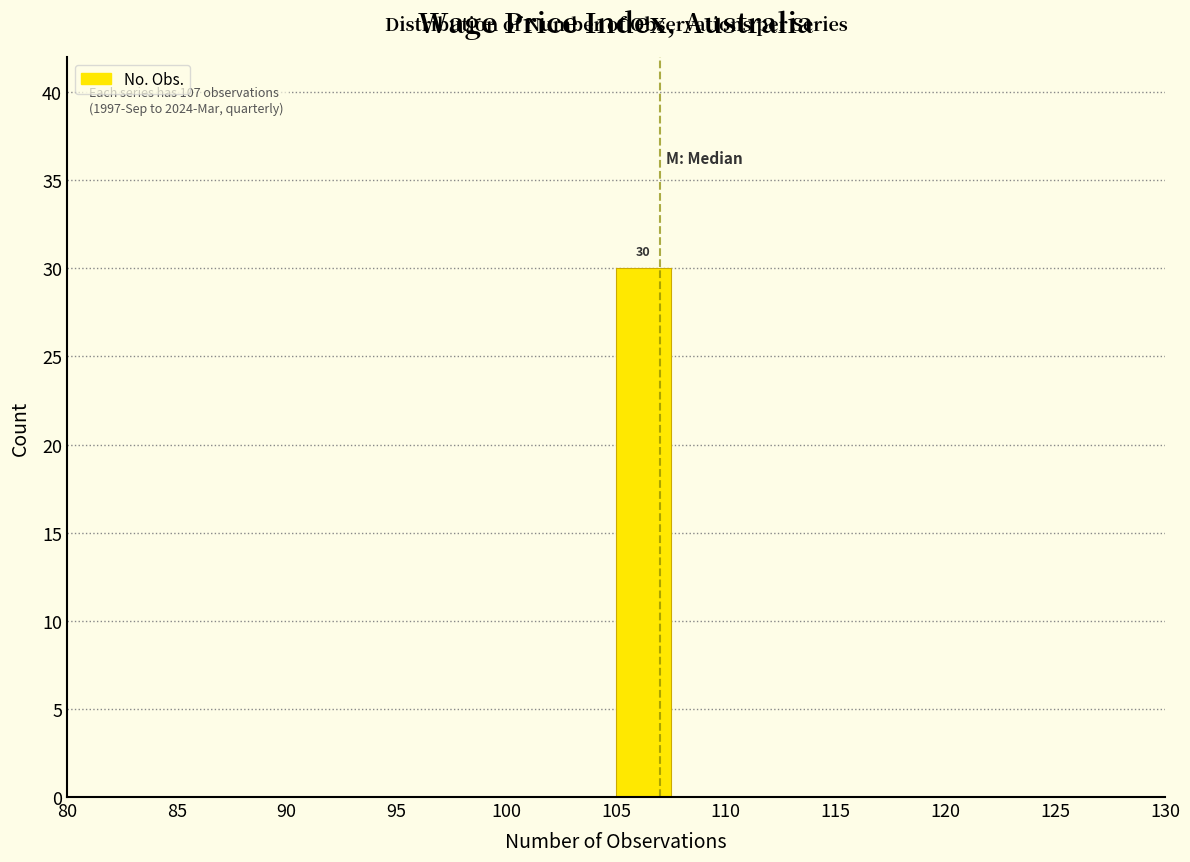

Over which range of the x-axis is the bar tallest?

105.0 to 107.5